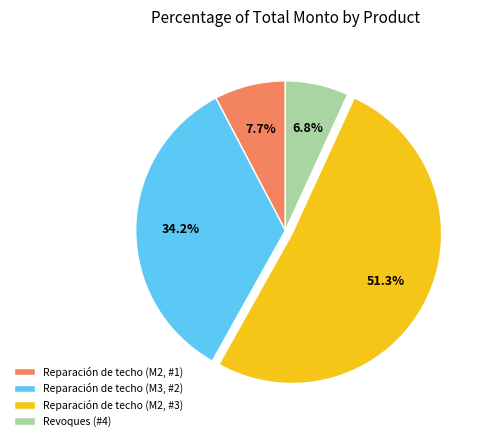

The Revoques (#4) slice represents 7% of the pie. True or false?

True